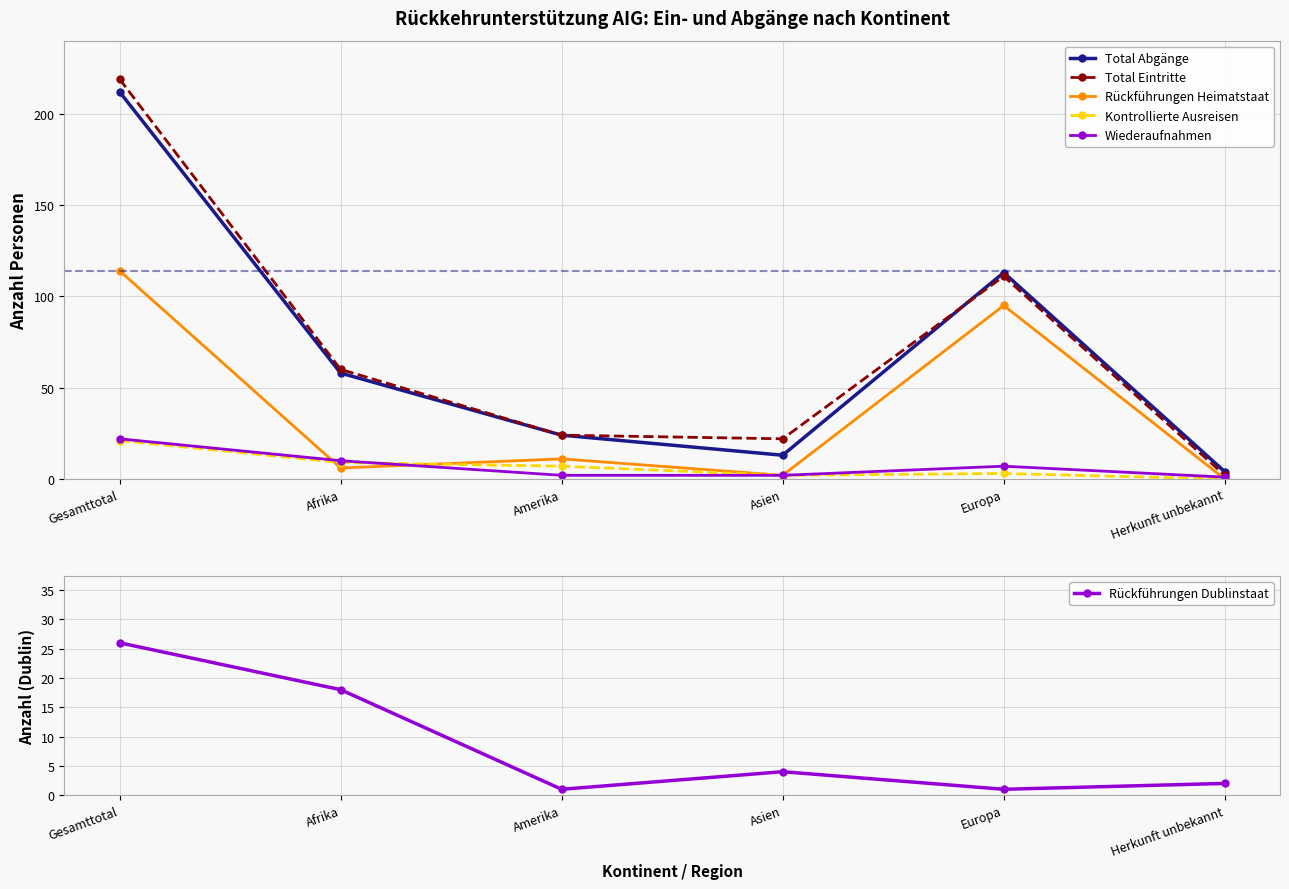

Rank the categories by Kontrollierte Ausreisen value from highest to lowest.

Gesamttotal, Afrika, Amerika, Europa, Asien, Herkunft unbekannt